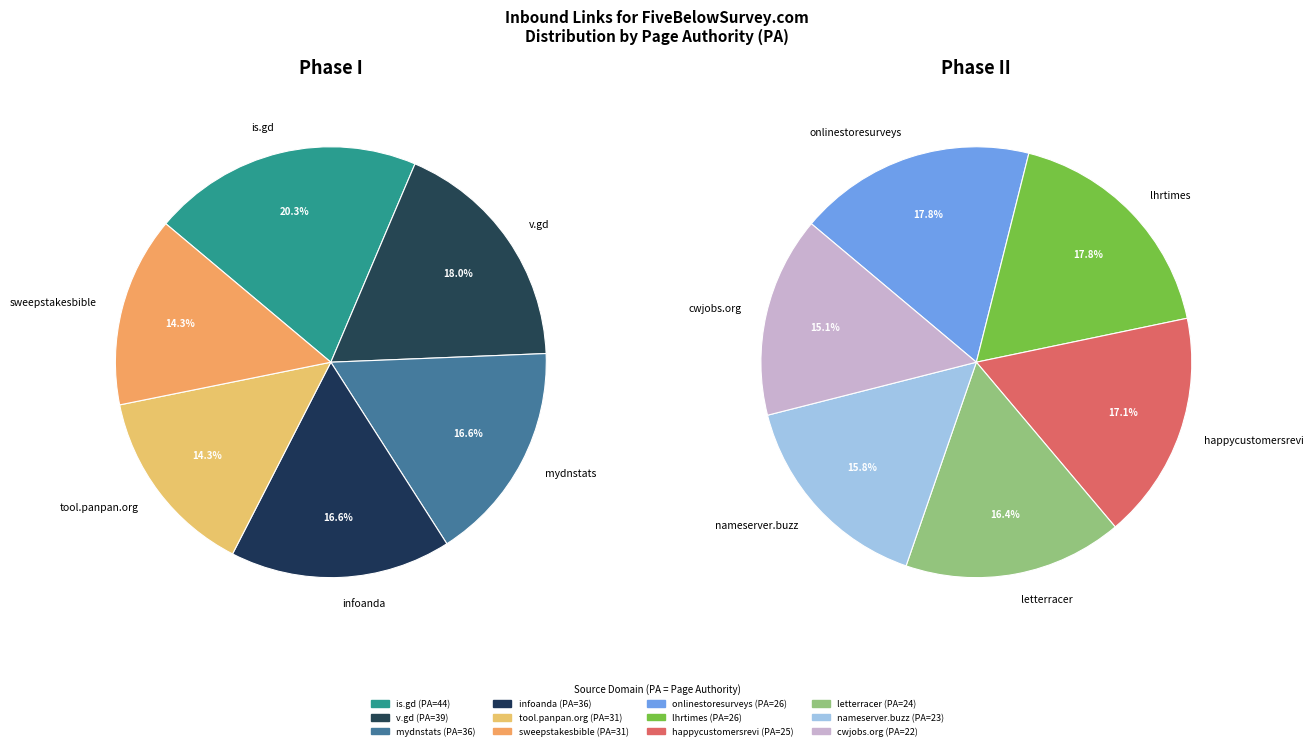

To the nearest percent, what is the difference between the largest and smallest slice percentages?

6%